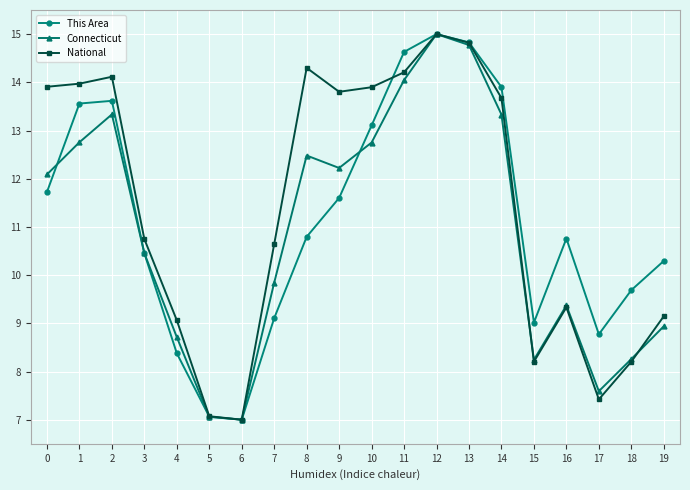

How many values in the National series exceed 13?

10